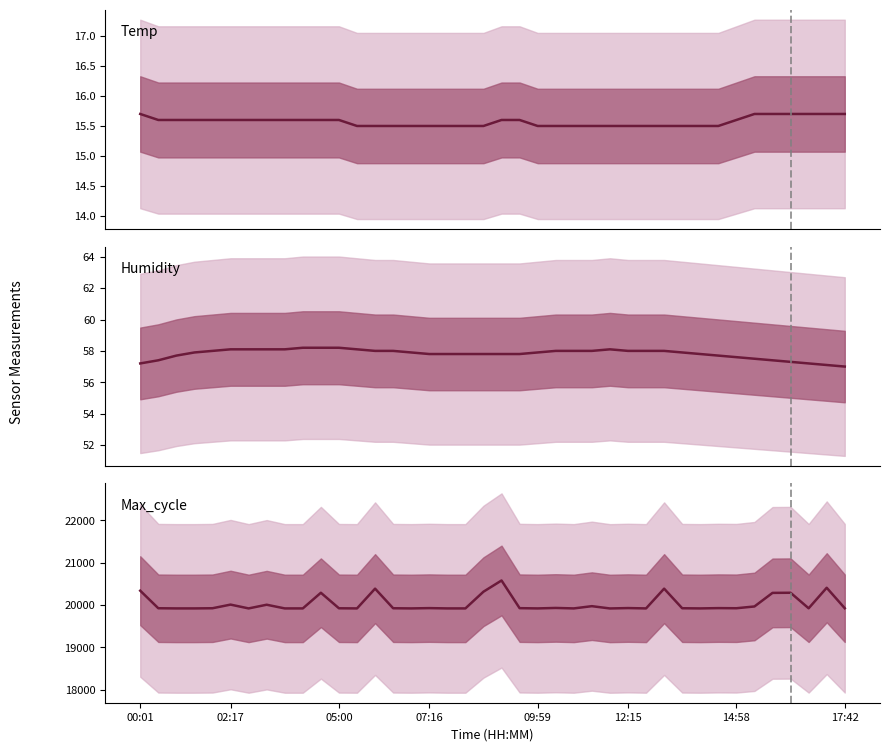

What is the total value across all series at 18?

19993.3